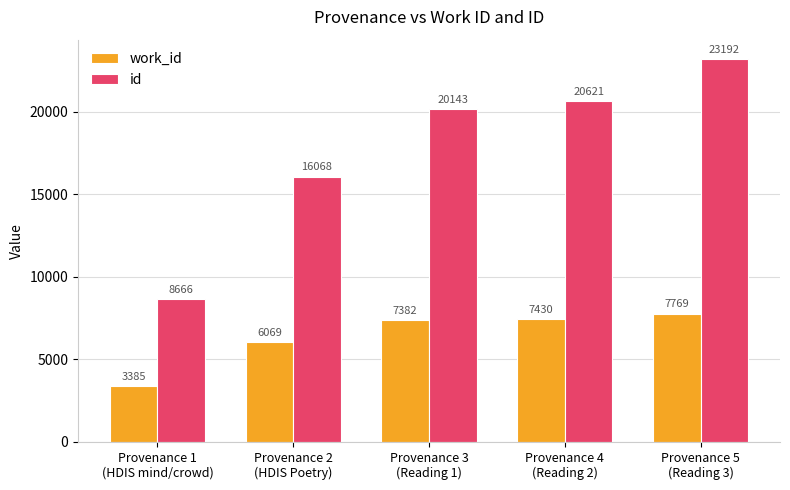

What position from the left is Provenance 2
(HDIS Poetry)?

2